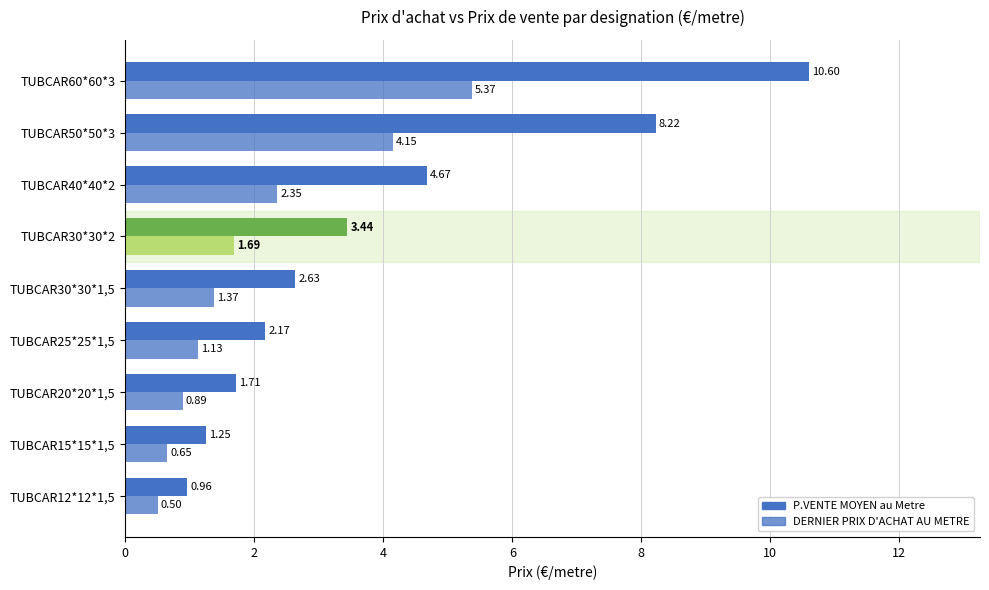

Which series has the largest total across all categories?

P.VENTE MOYEN au Metre